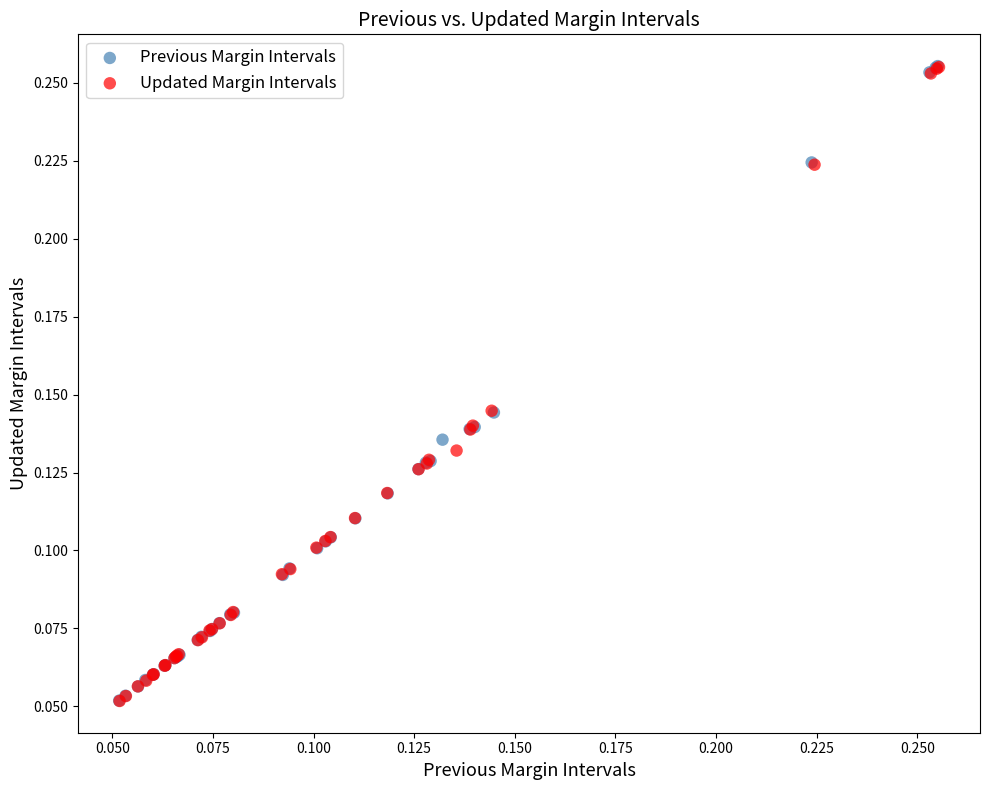

Which series has the largest Y range (max minus min)?

Previous Margin Intervals